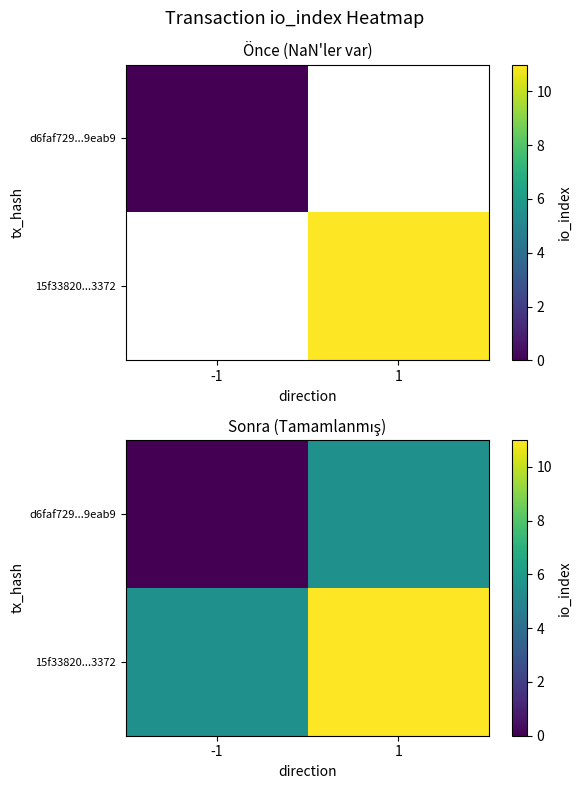

Which series has the largest total across all categories?

15f33820...3372